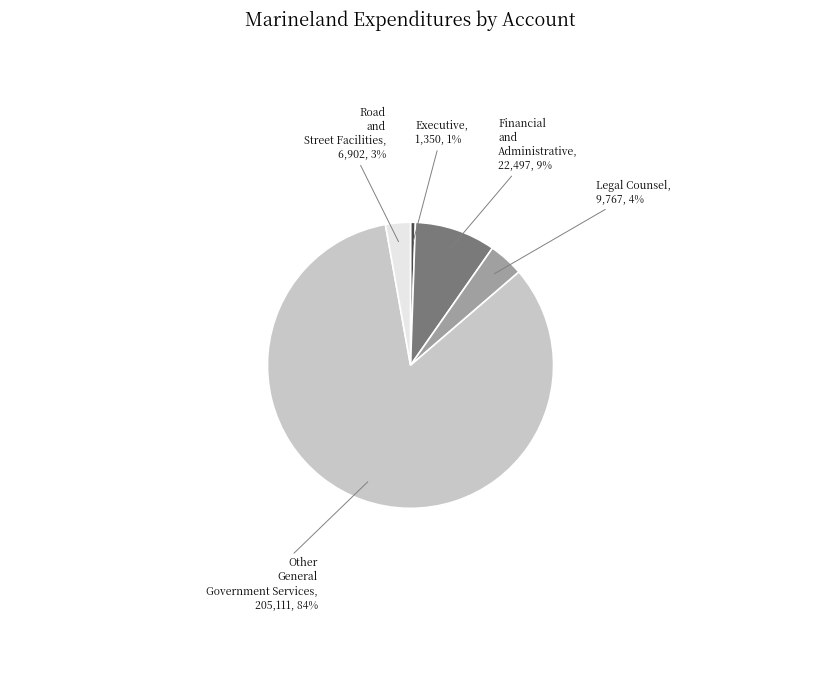

Rank the categories by value from highest to lowest.

Other General Government Services, Financial and Administrative, Legal Counsel, Road and Street Facilities, Executive